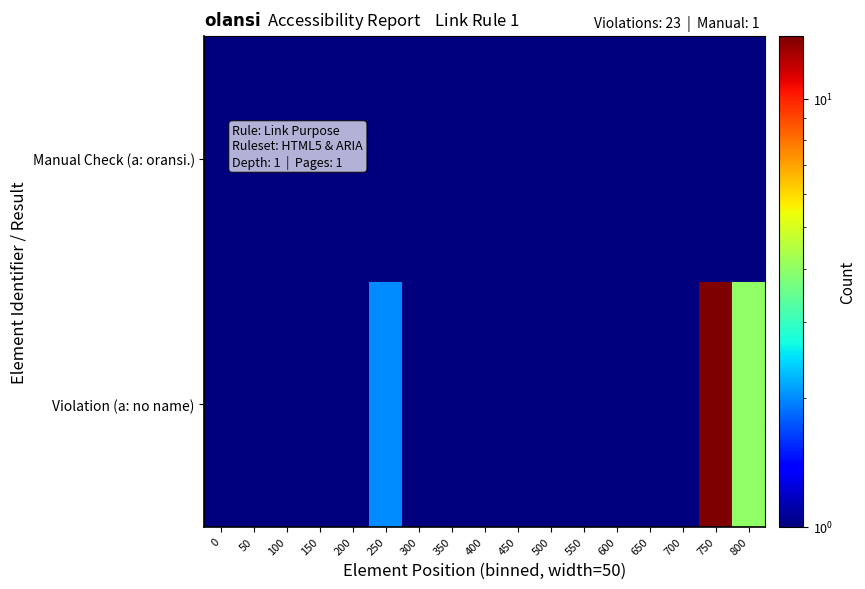

Between 300 and 250, which is larger?

250